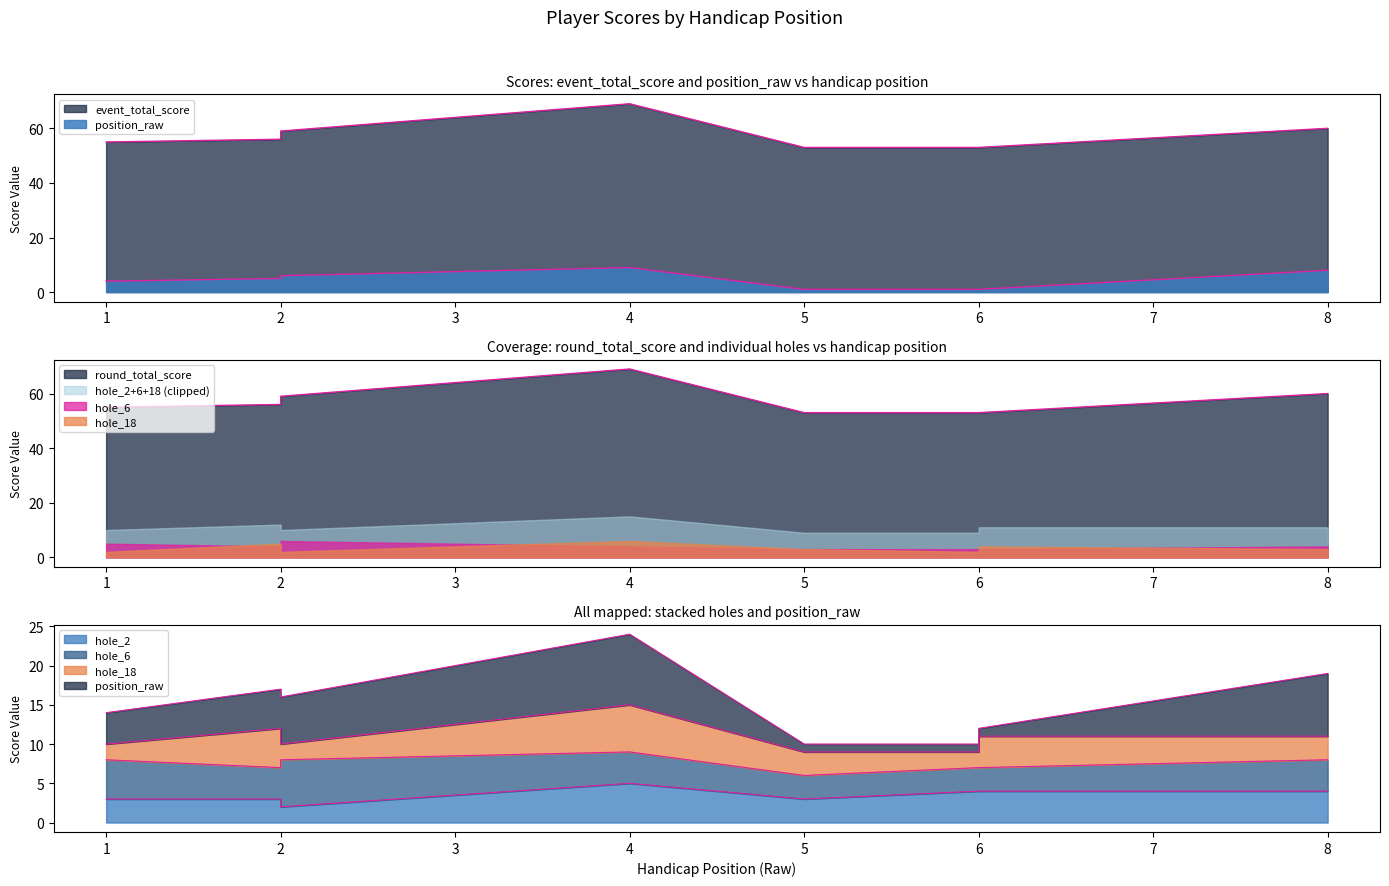

Which series changed the most between 6 and 8?

position_raw